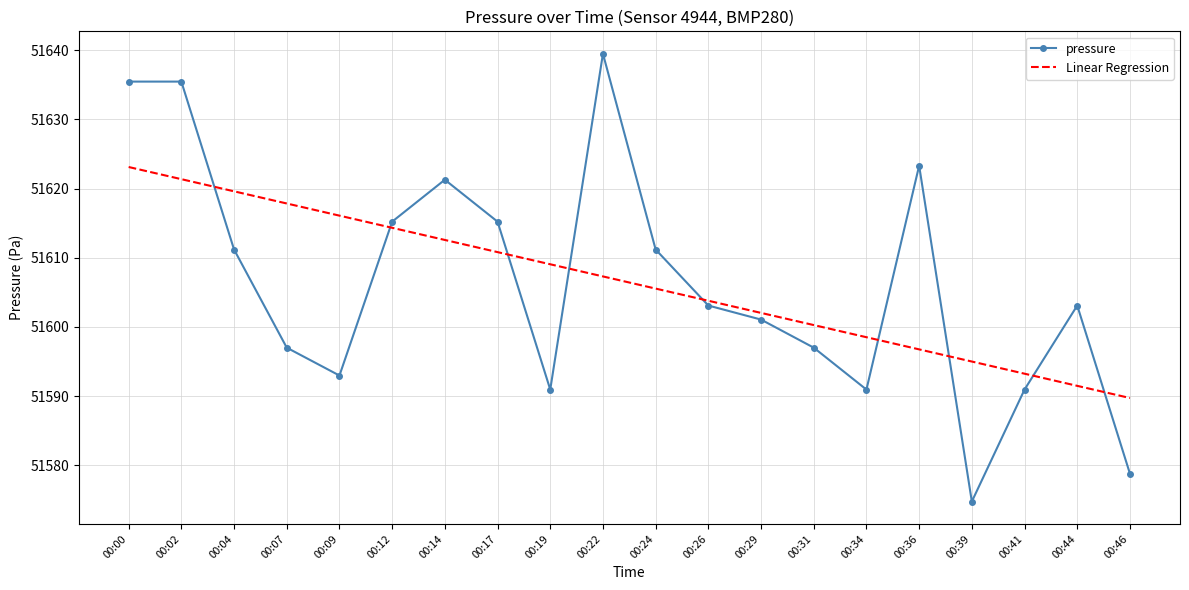

Between which two adjacent categories do Linear Regression and pressure first intersect?

00:02 and 00:04